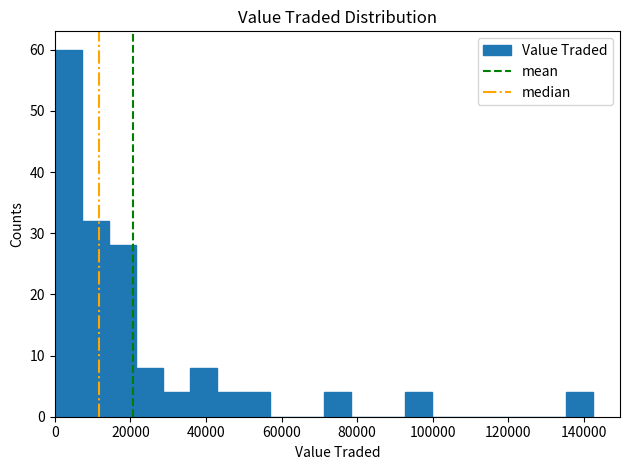

Read against the x-axis, roughly where is the centre of the tallest bar?

4000